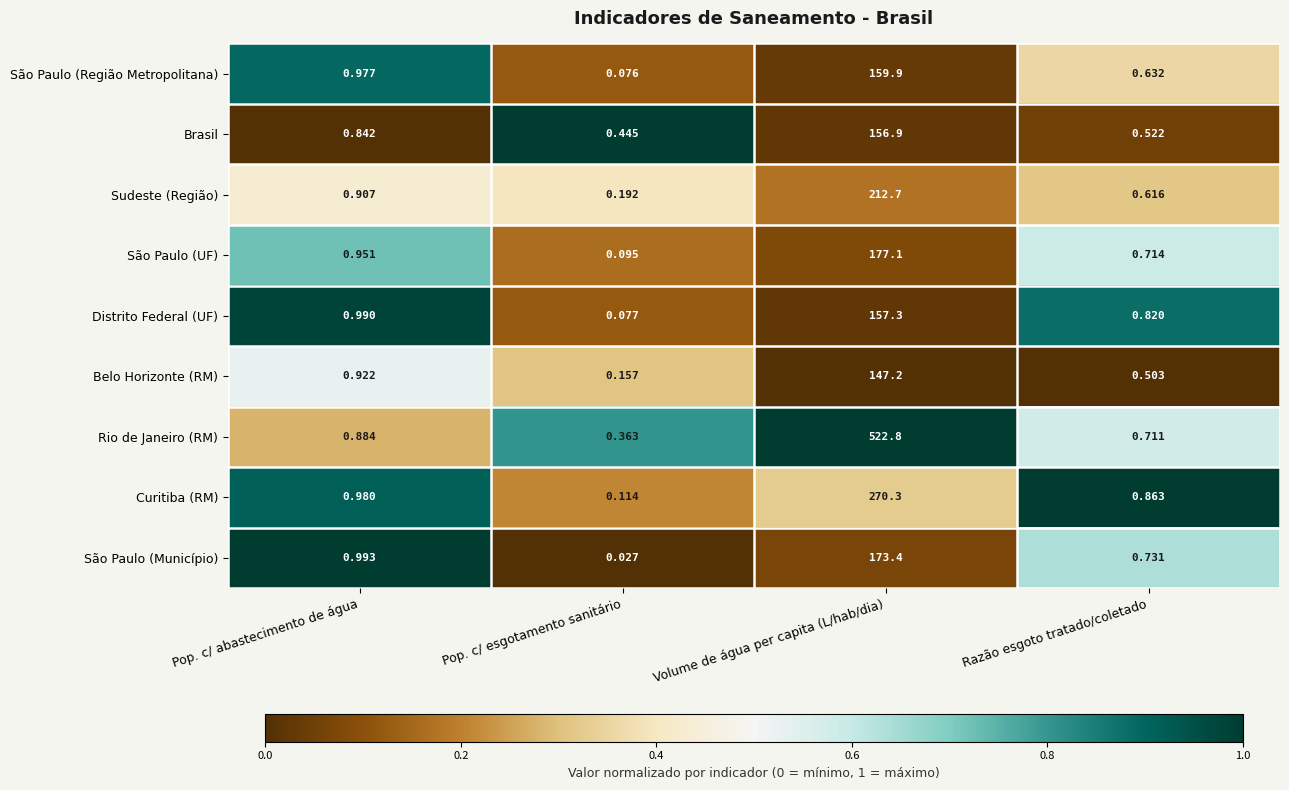

Which category has the lowest value across all series?

Pop. c/ esgotamento sanitário